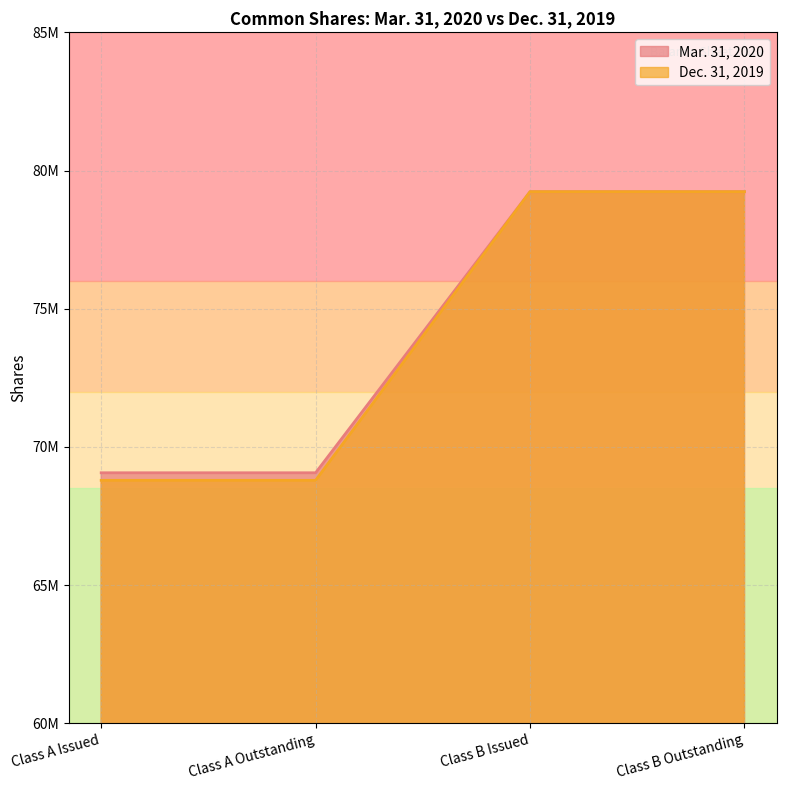

The value of Dec. 31, 2019 at Class A Outstanding is 68788257. True or false?

True